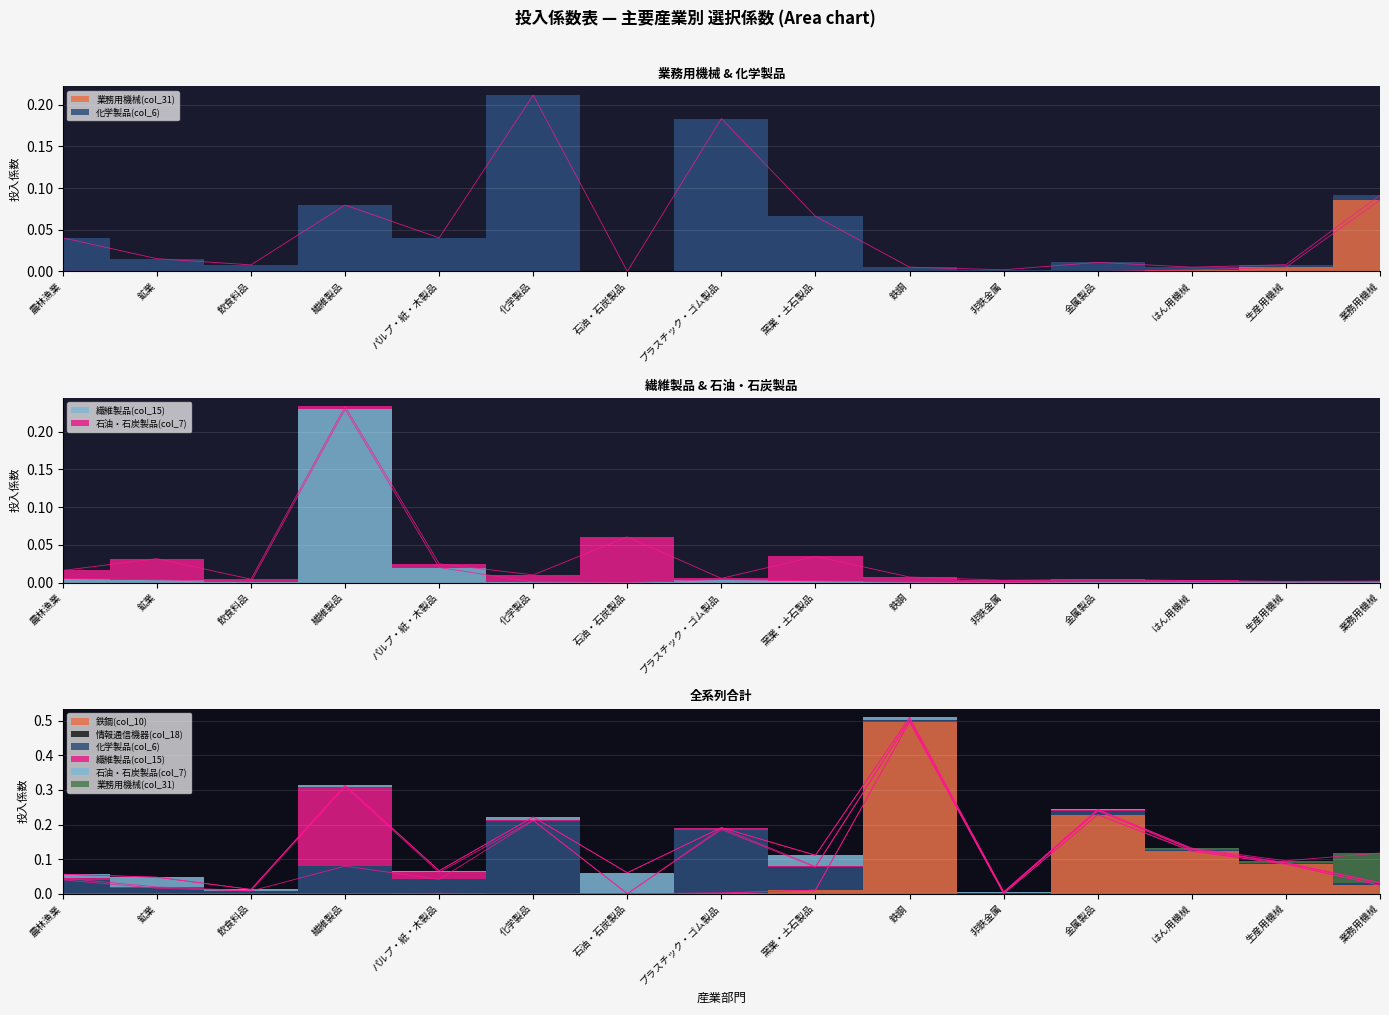

What is the label of the 4th point from the right?

金属製品